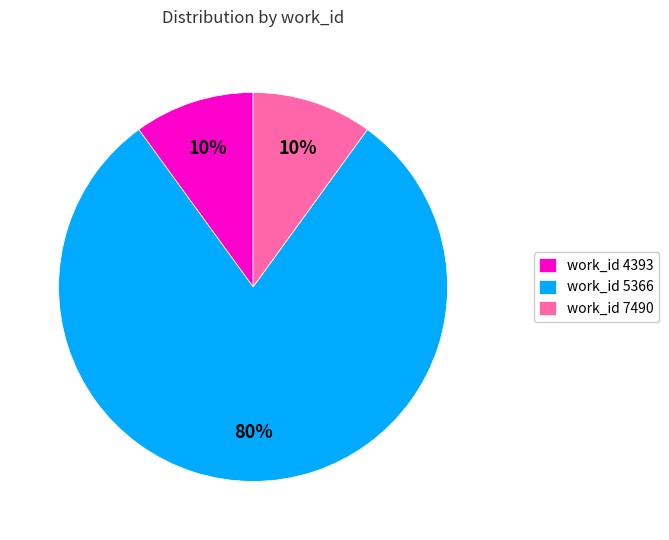

What is the ratio of the value at work_id 5366 to the value at work_id 4393?

8.0